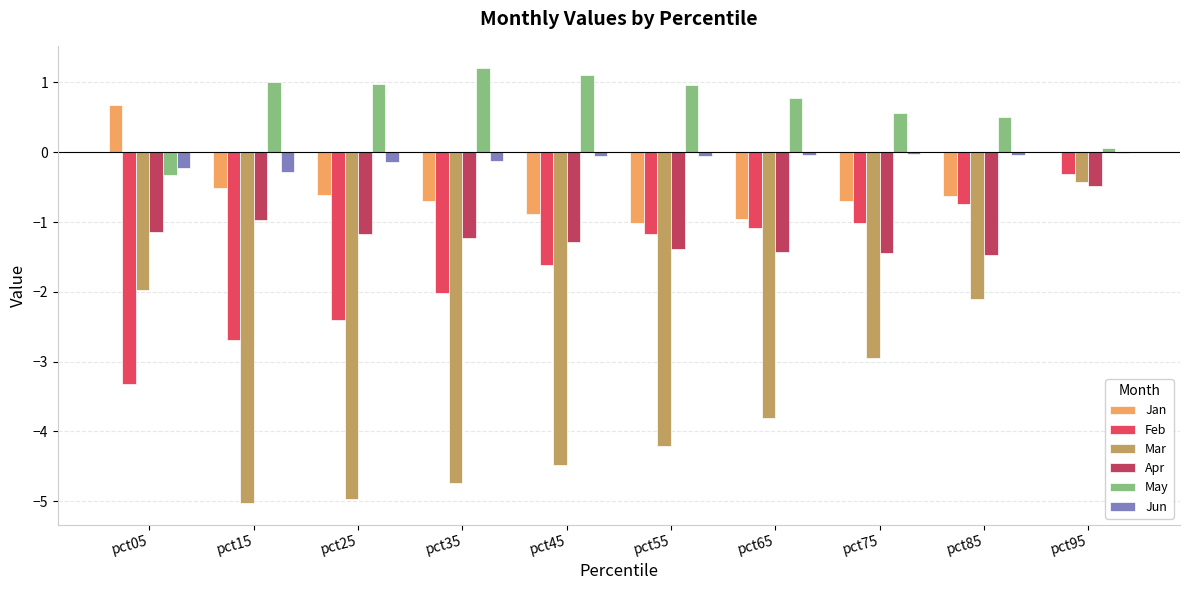

What is the maximum value shown in the chart?

1.2